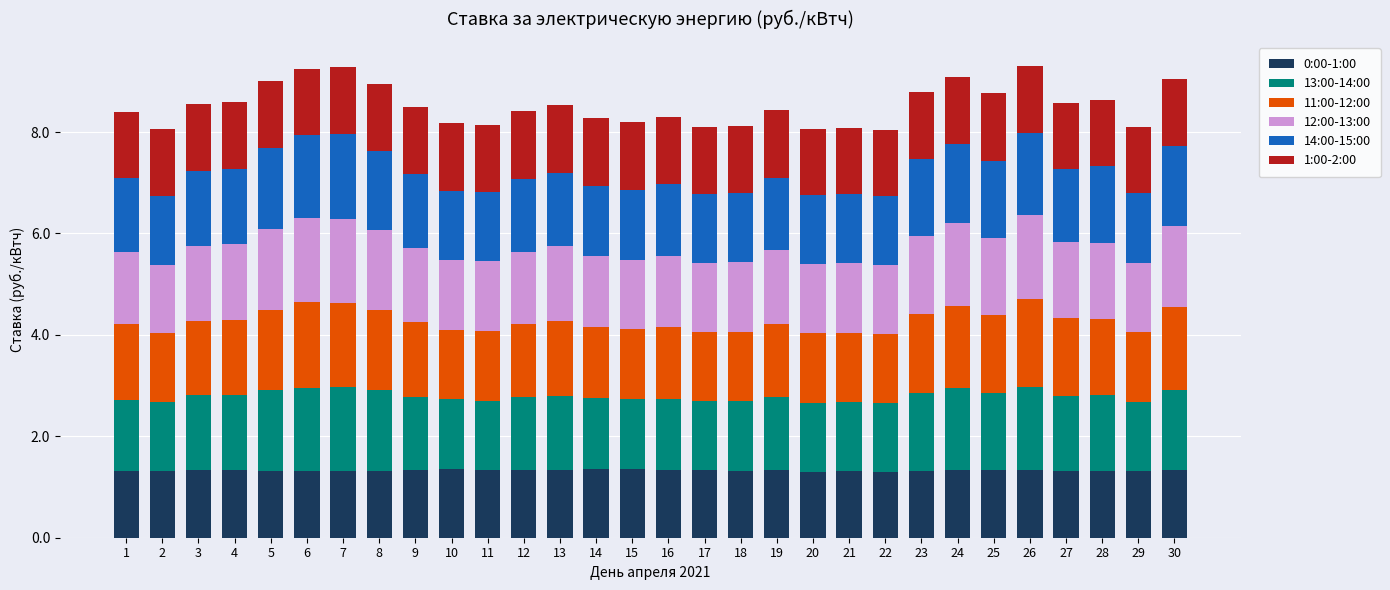

Is it true that 0:00-1:00 equals 0.6 at 18?

False